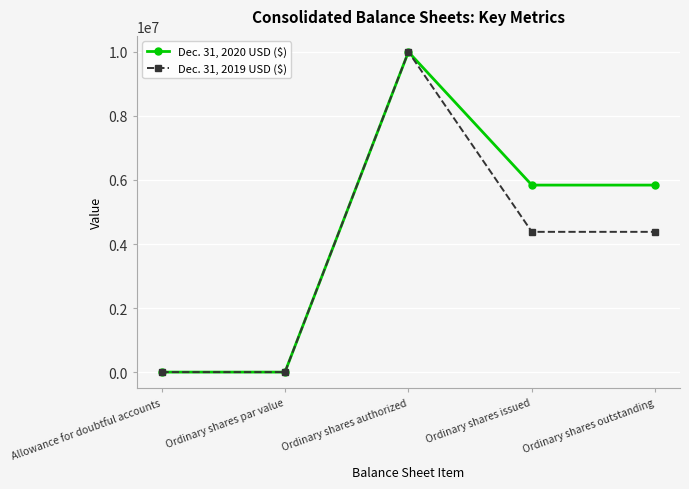

What is the label of the 1st point from the right?

Ordinary shares outstanding